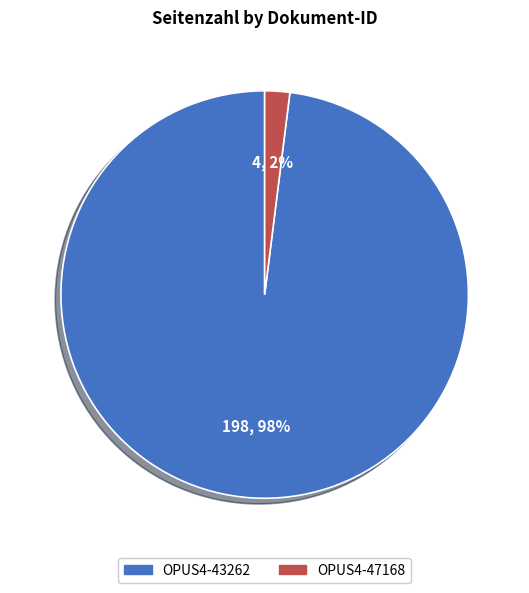

The OPUS4-47168 slice represents 10% of the pie. True or false?

False